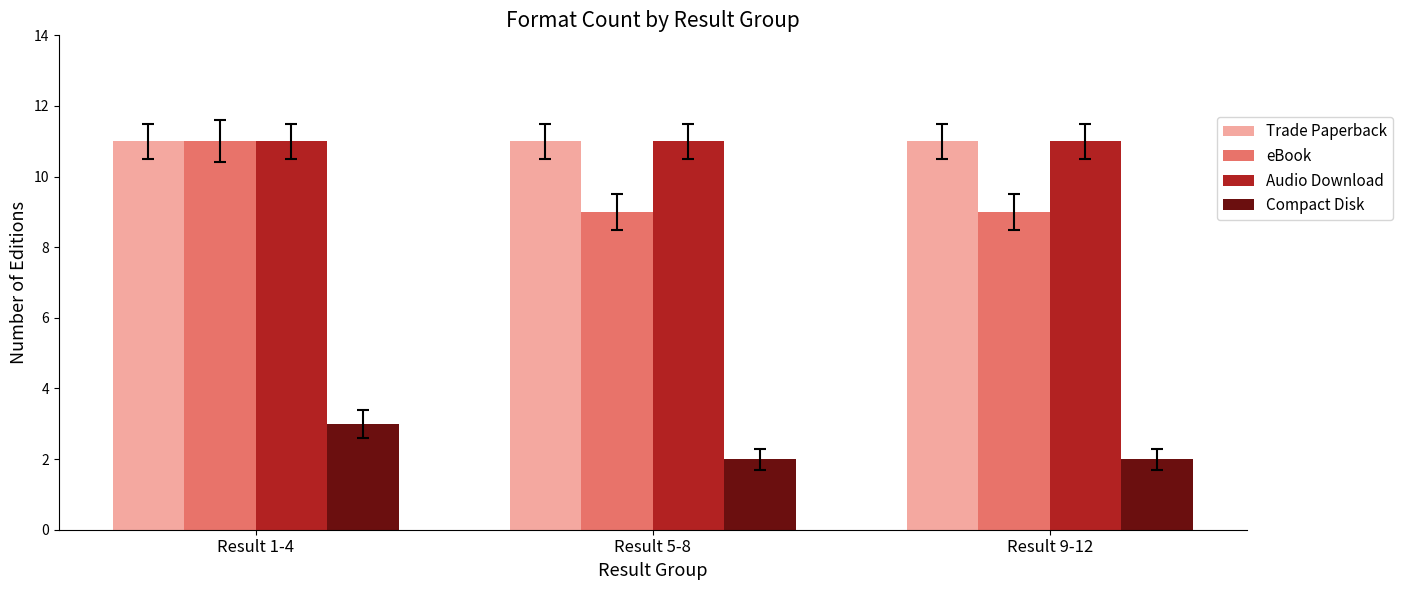

What is the label of the 1st bar from the right?

Result 9-12